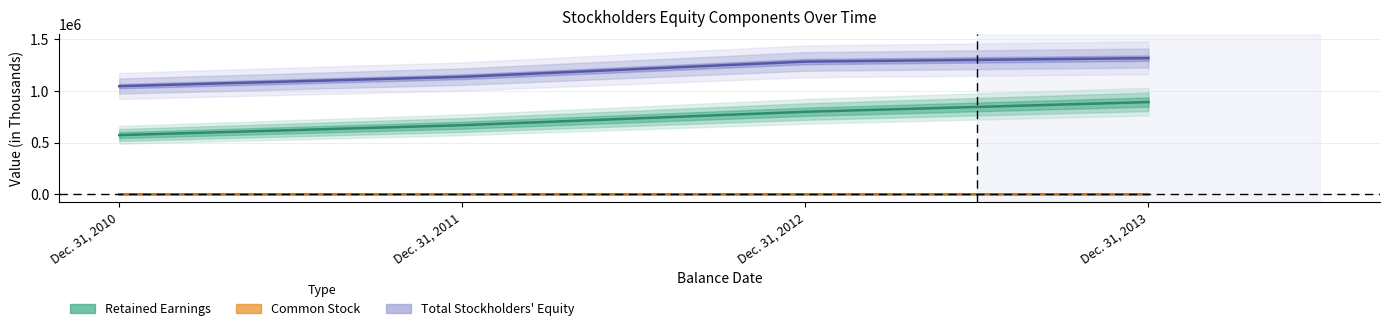

How many lines are shown in the chart?

3